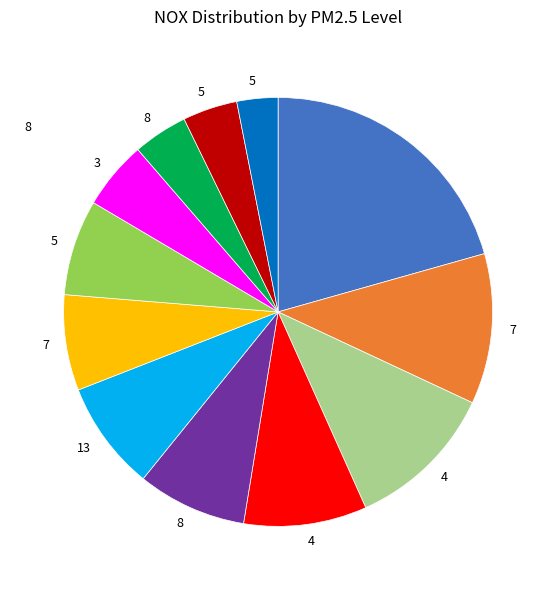

Is there a majority slice in this chart?

No